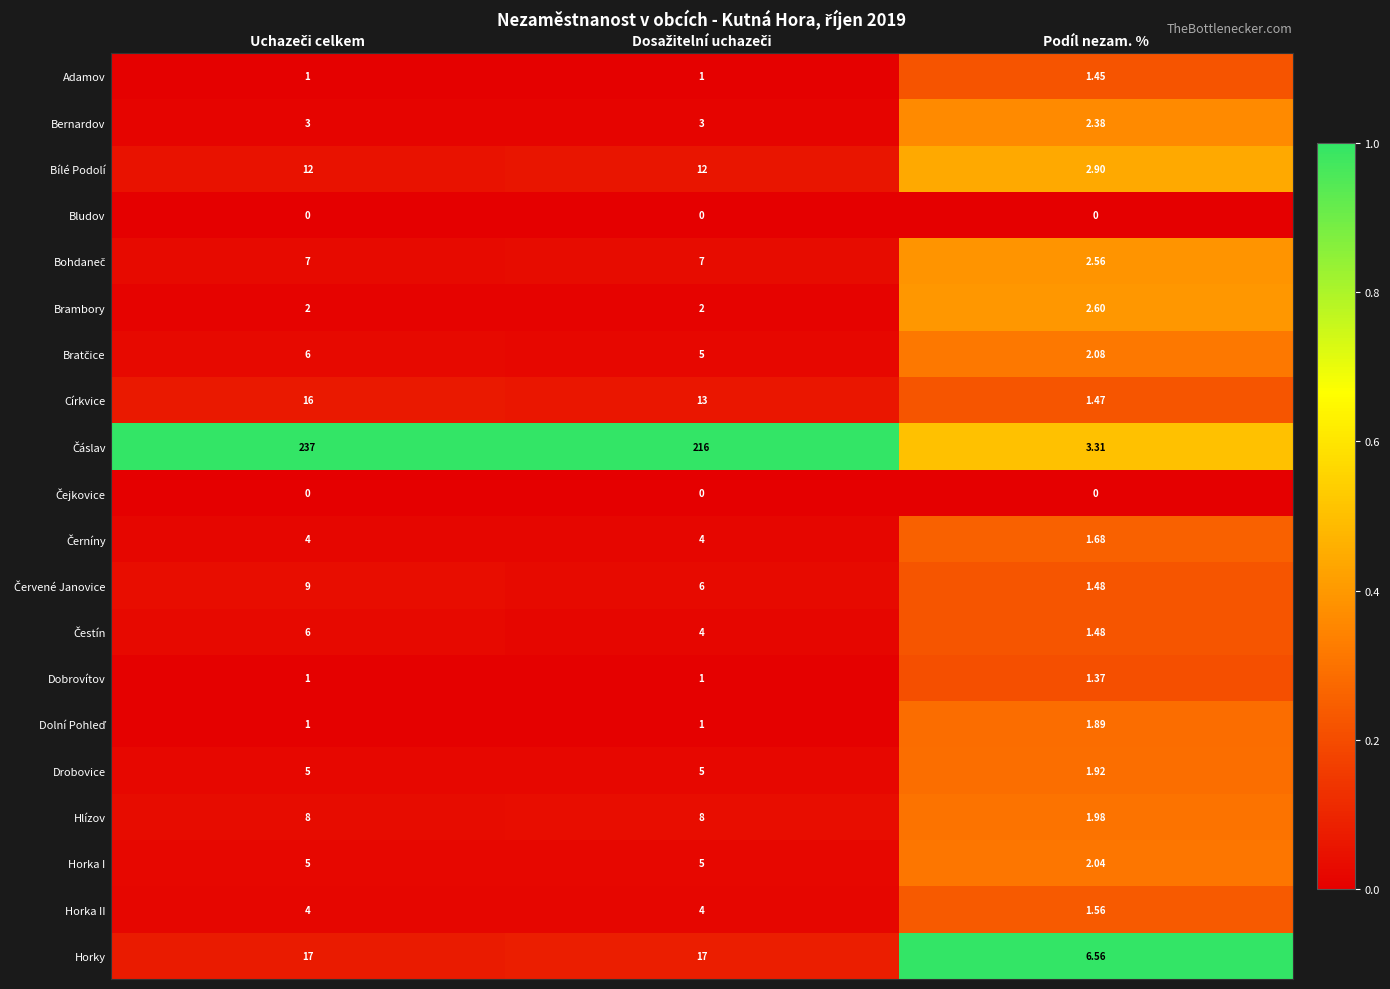

Where is Horka II nearest to the value 2?

Podíl nezam. %